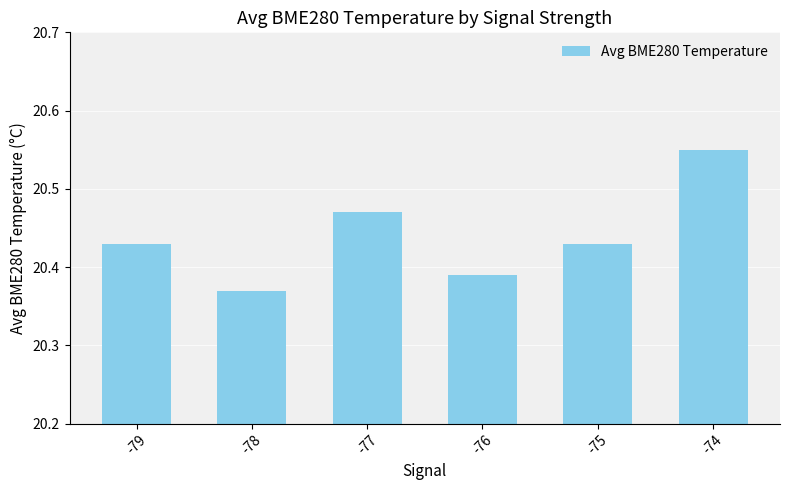

True or false: the data shows 32.9 at -74.

False